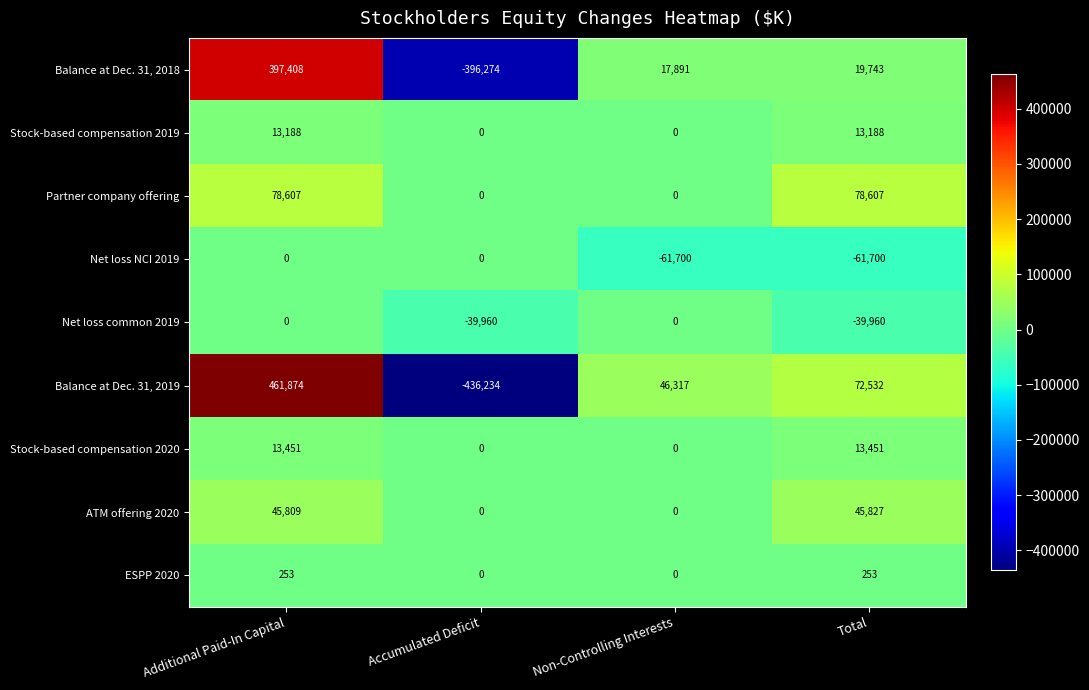

Which series has the largest total across all categories?

Partner company offering